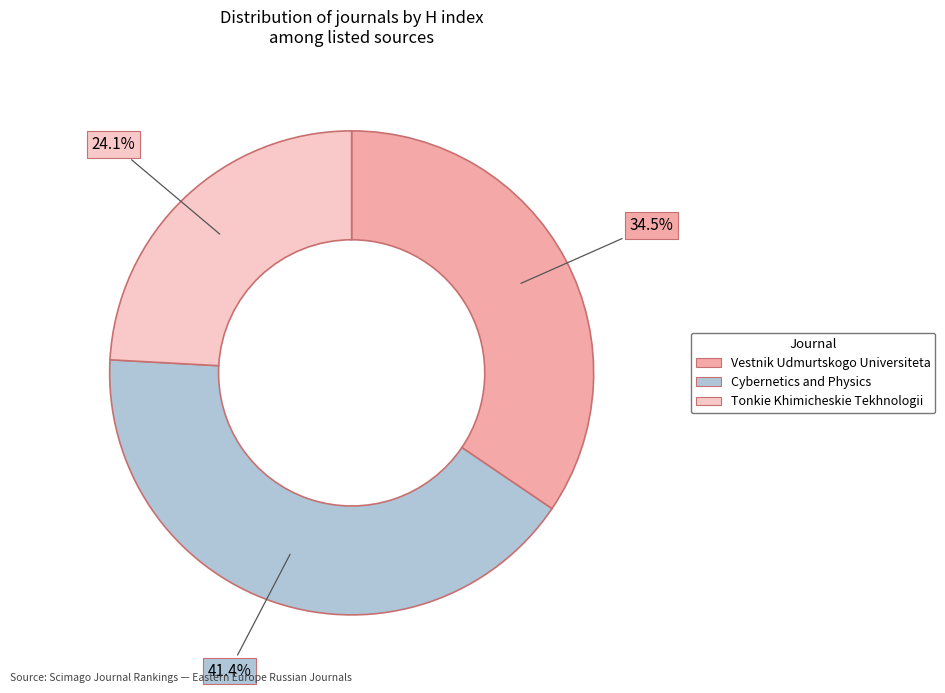

Does any single category account for the majority?

No